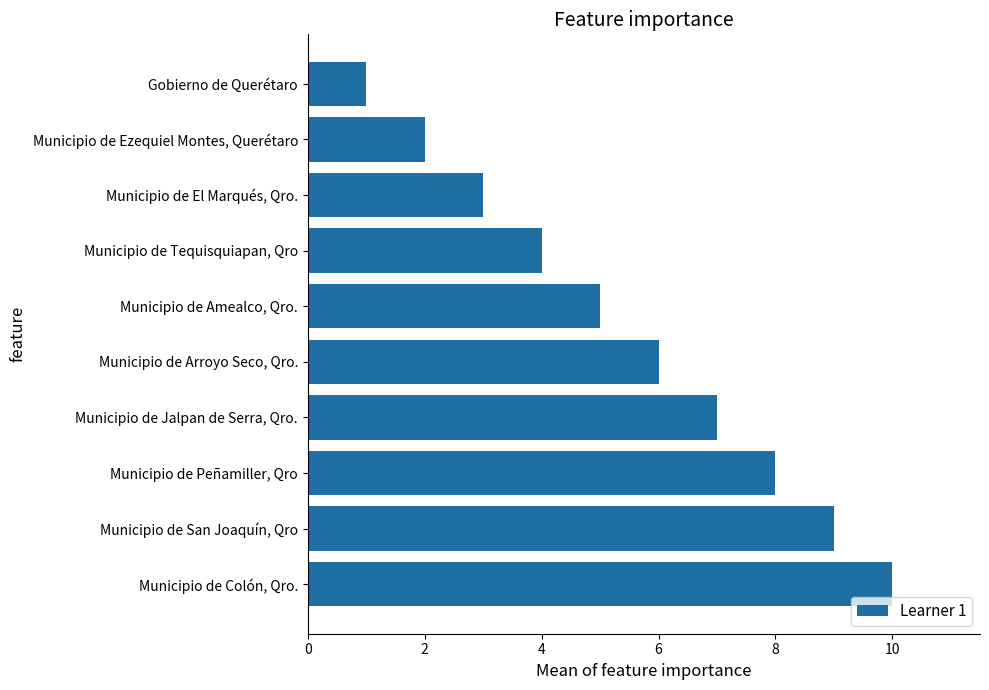

List the labels in order of value, largest first.

Municipio de Colón, Qro., Municipio de San Joaquín, Qro, Municipio de Peñamiller, Qro, Municipio de Jalpan de Serra, Qro., Municipio de Arroyo Seco, Qro., Municipio de Amealco, Qro., Municipio de Tequisquiapan, Qro, Municipio de El Marqués, Qro., Municipio de Ezequiel Montes, Querétaro, Gobierno de Querétaro